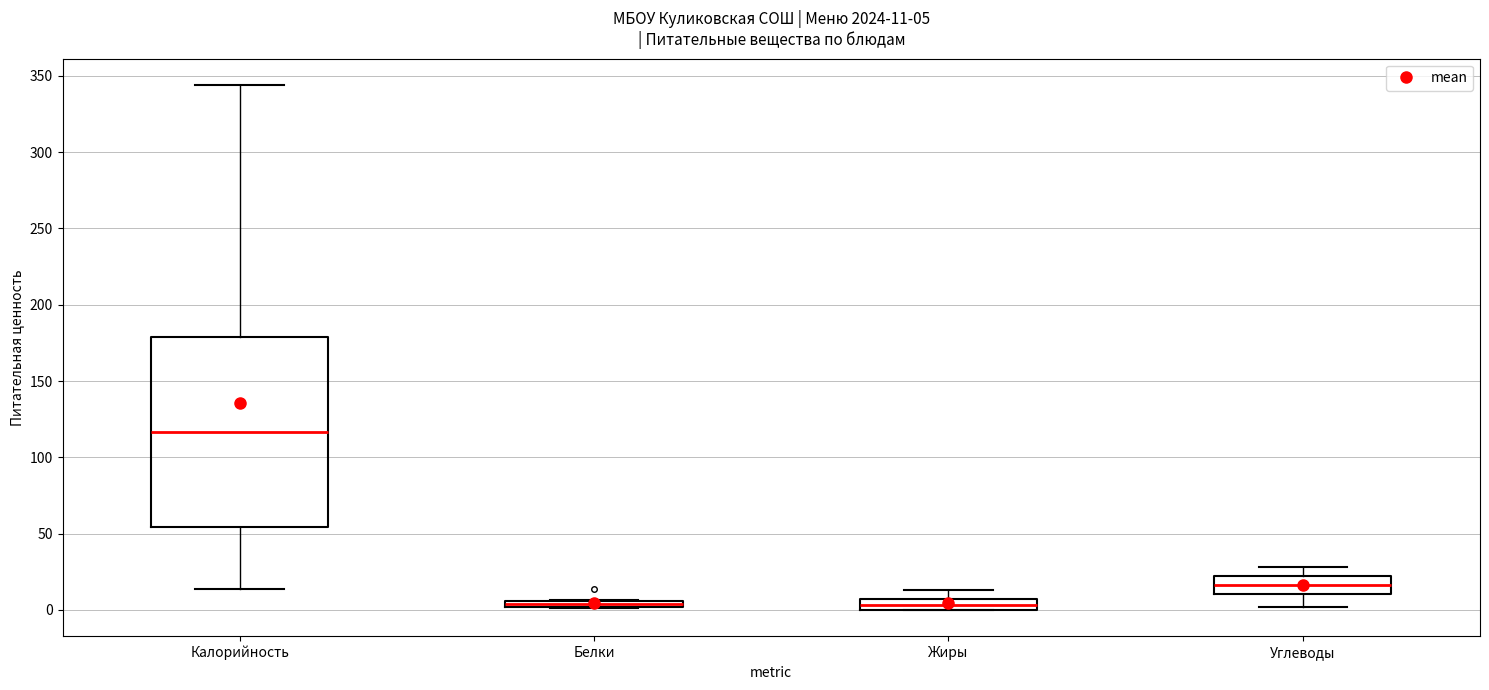

Comparing the boxes themselves (not the whiskers), which one is the tallest?

Калорийность